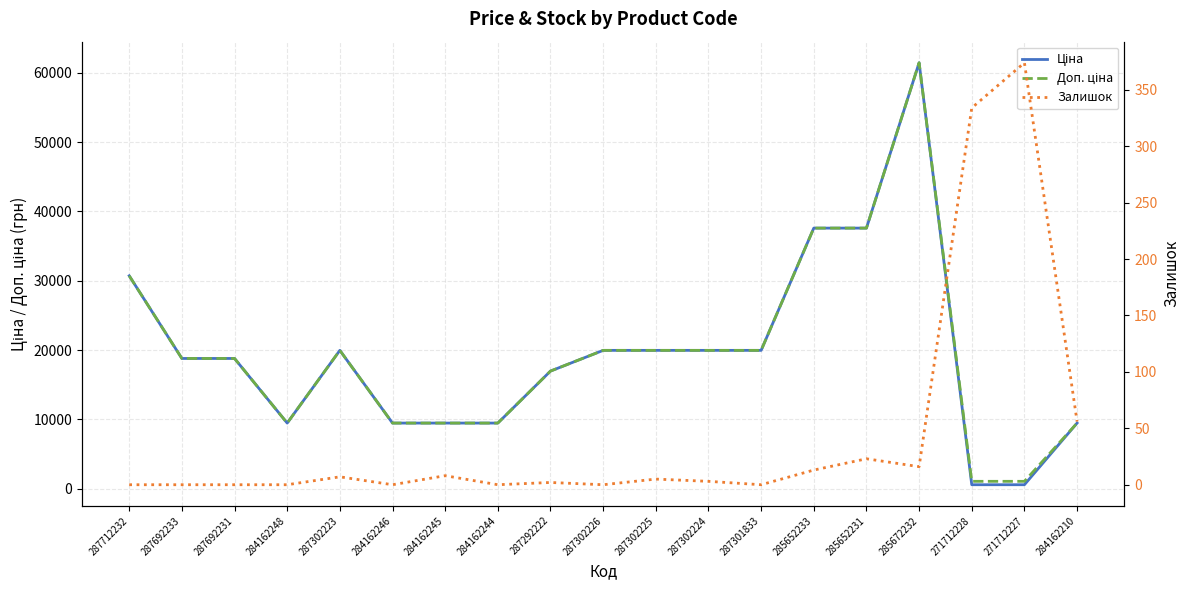

Is this an area chart (filled region under the line)?

No